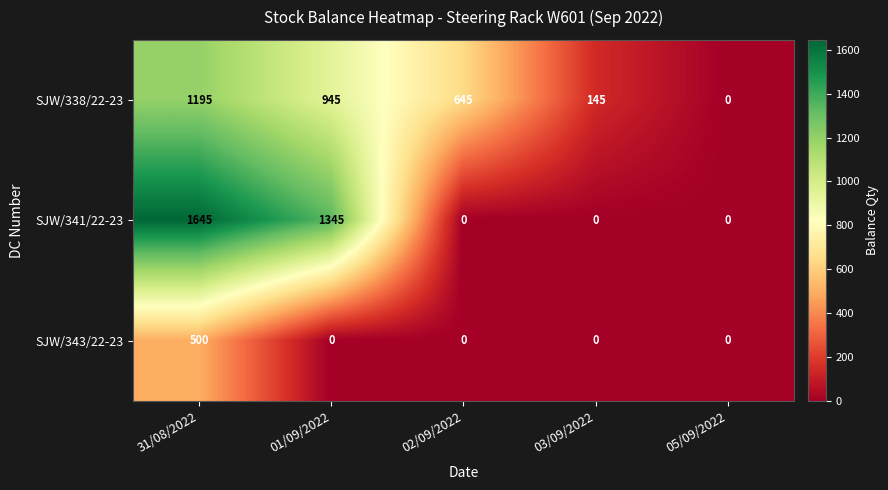

Reading left to right, what are all the values shown in this chart?

SJW/338/22-23: 31/08/2022=1195	01/09/2022=945	02/09/2022=645	03/09/2022=145	05/09/2022=0
SJW/341/22-23: 31/08/2022=1645	01/09/2022=1345	02/09/2022=0	03/09/2022=0	05/09/2022=0
SJW/343/22-23: 31/08/2022=500	01/09/2022=0	02/09/2022=0	03/09/2022=0	05/09/2022=0